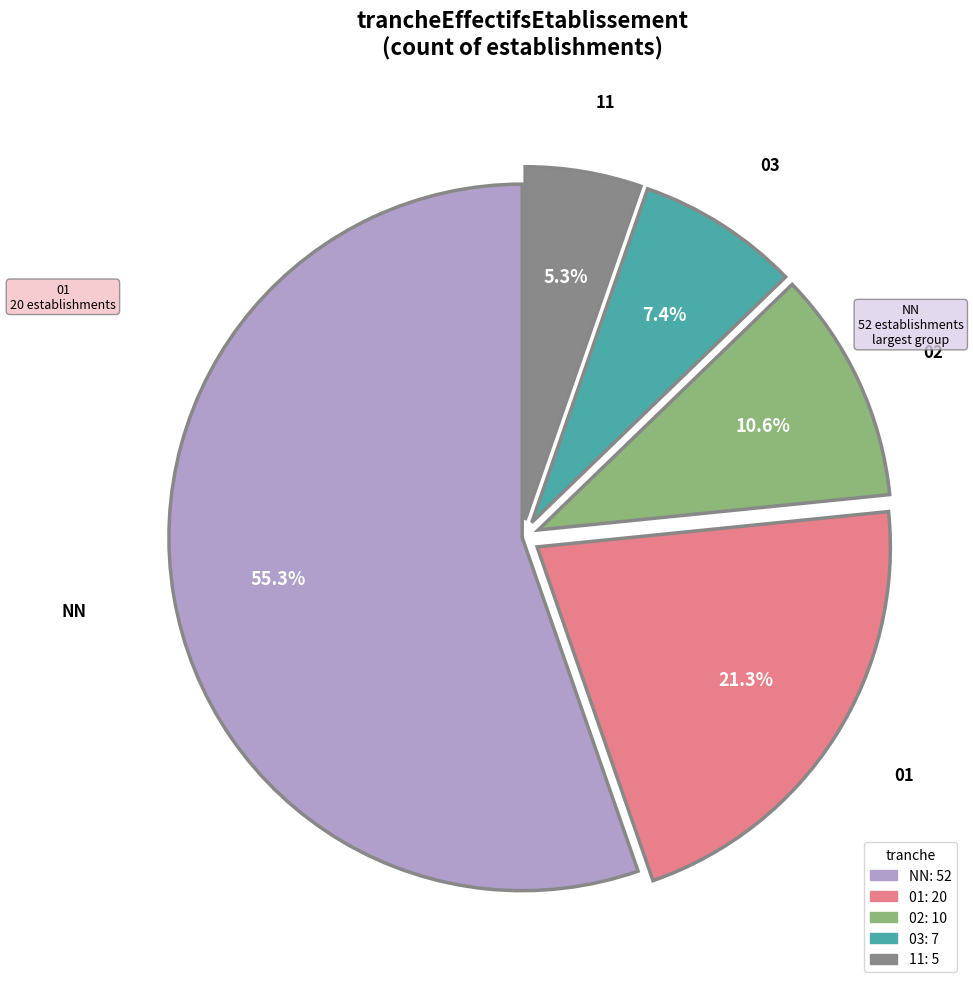

How many slices are in this pie chart?

5